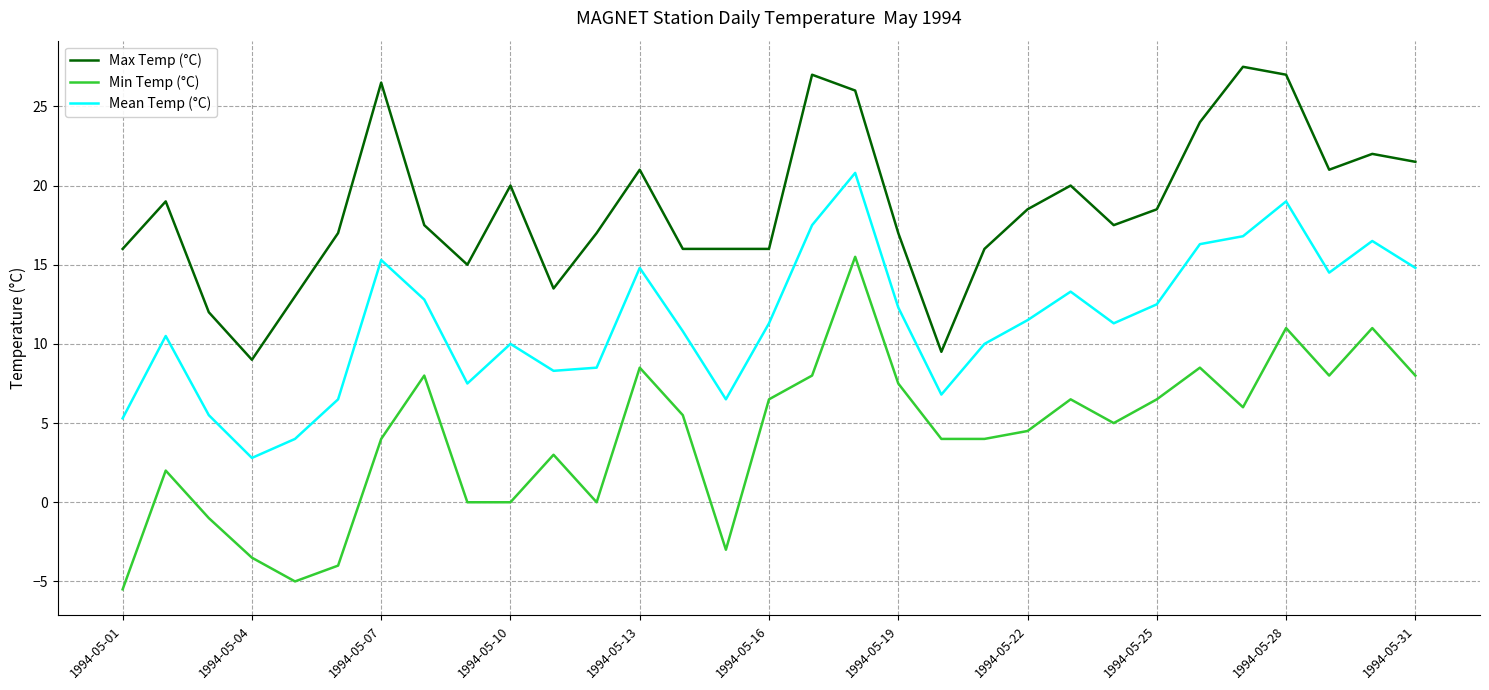

In Max Temp (°C), how many points are higher than both neighbors (excluding endpoints)?

8